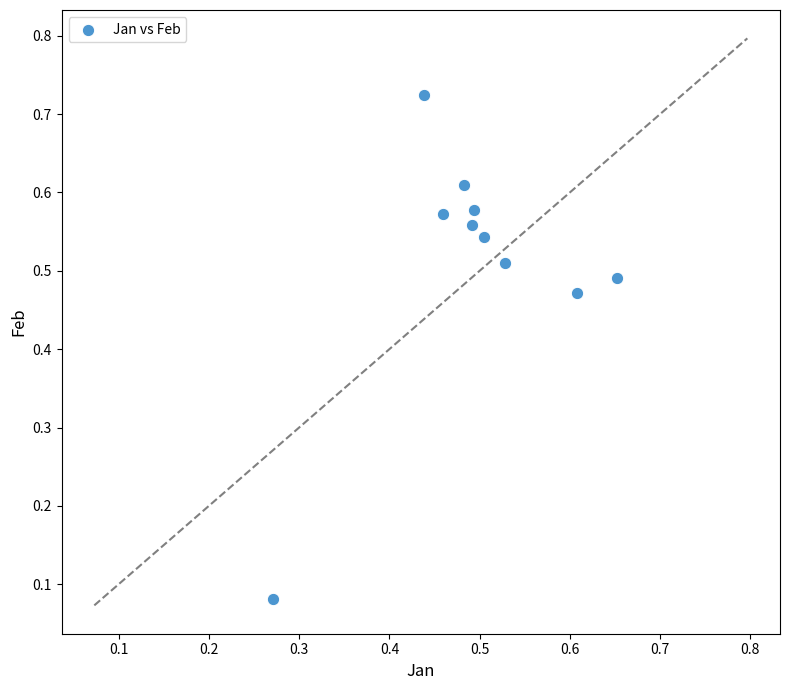

What is the range of X values (max minus min)?

0.4